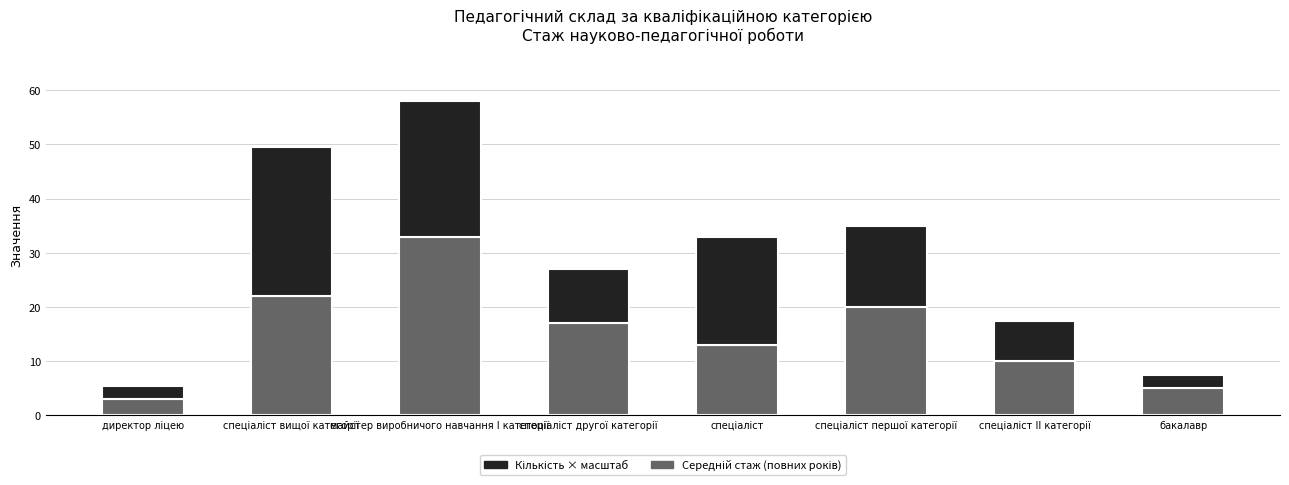

Which series changed the most between спеціаліст першої категорії and бакалавр?

Середній стаж (повних років)